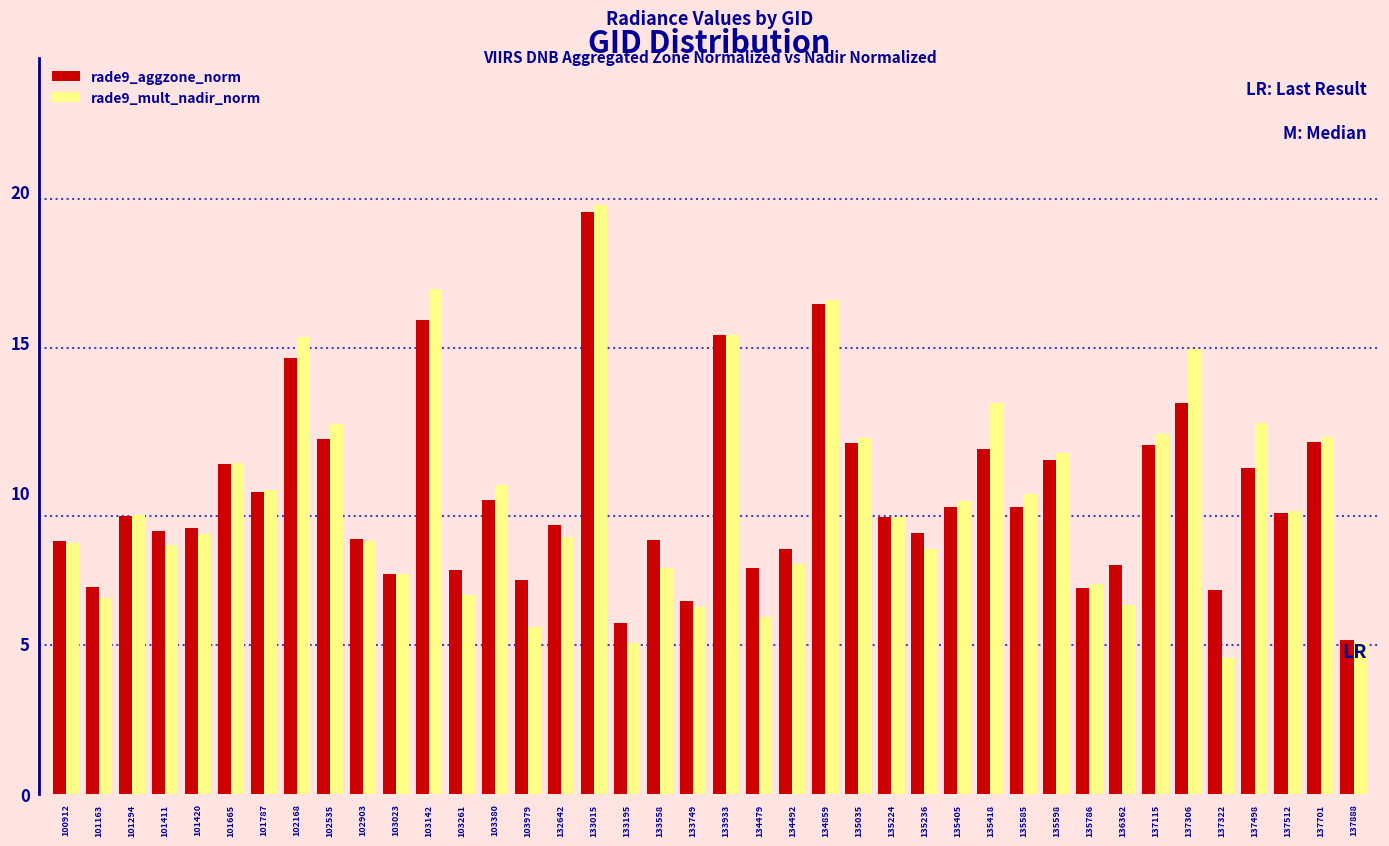

The value of rade9_mult_nadir_norm at 133933 is 23.0. True or false?

False